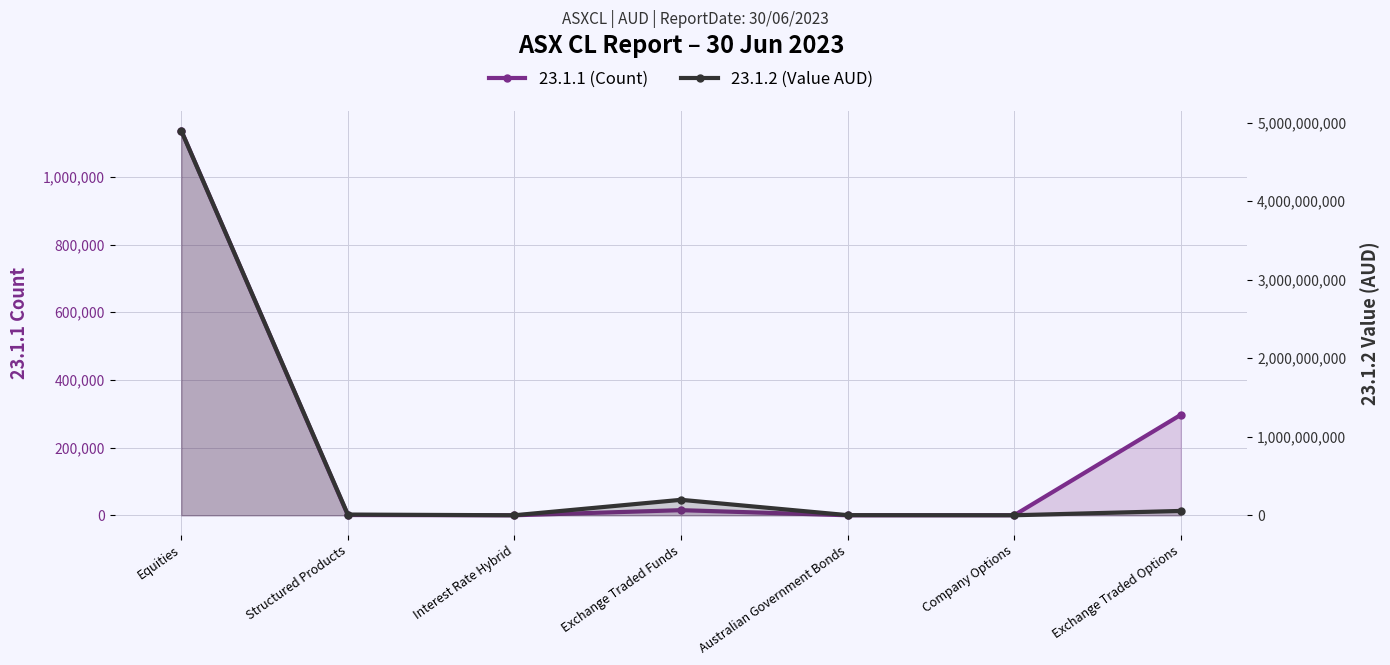

What is the average value of the 23.1.2 (Value AUD) series?

737971762.3